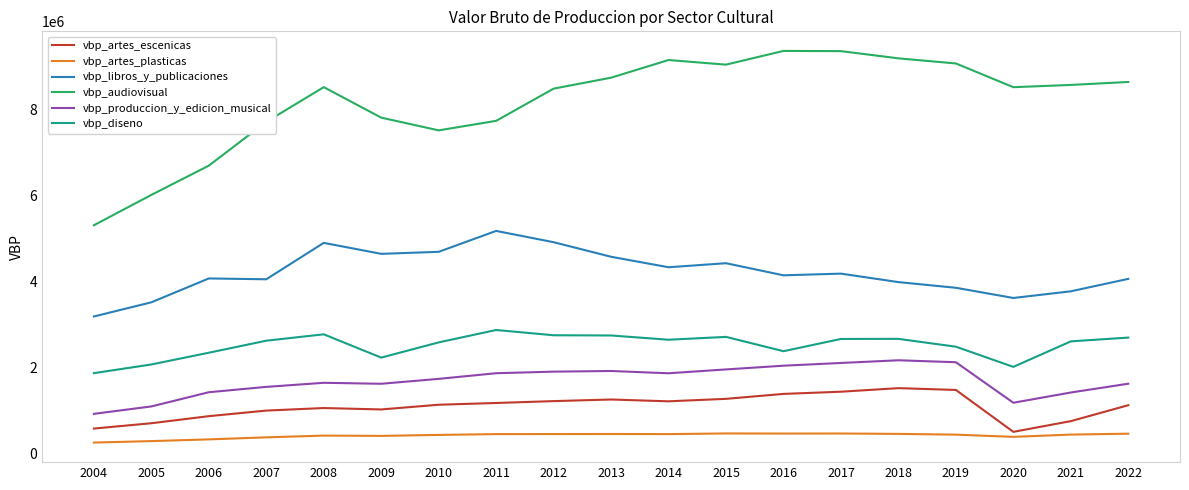

Is it true that vbp_artes_escenicas equals 327715 at 2012?

False